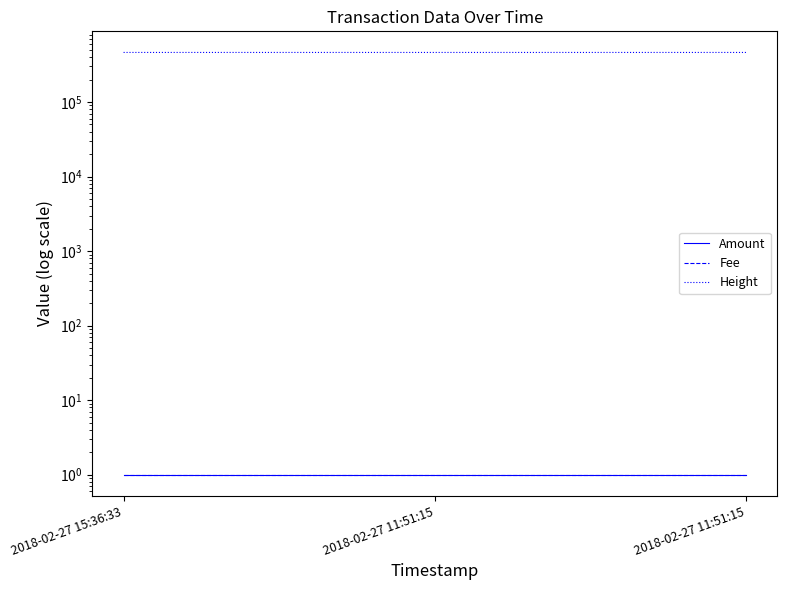

Rank the categories by Fee value from lowest to highest.

2018-02-27 15:36:33, 2018-02-27 11:51:15, 2018-02-27 11:51:15